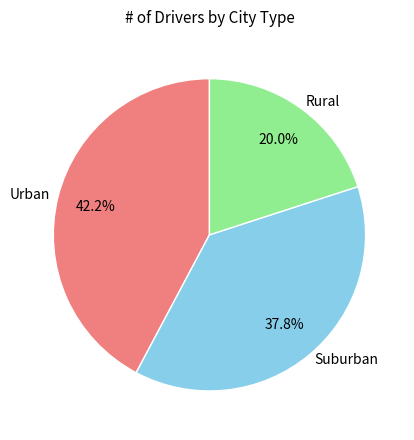

Combined, what portion of the pie is Rural and Suburban?

57.8%